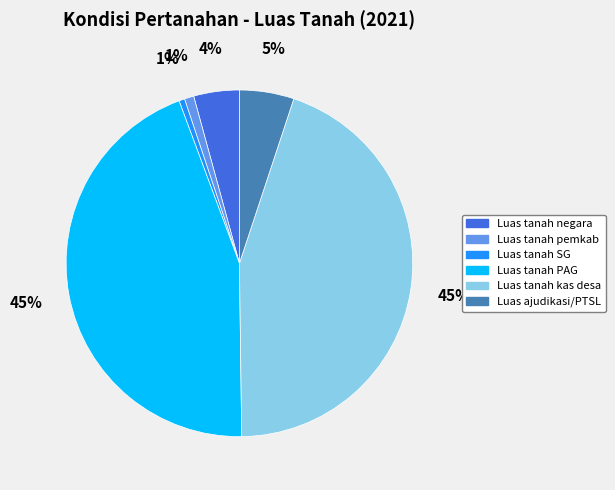

Is Luas tanah negara the majority of the pie?

No